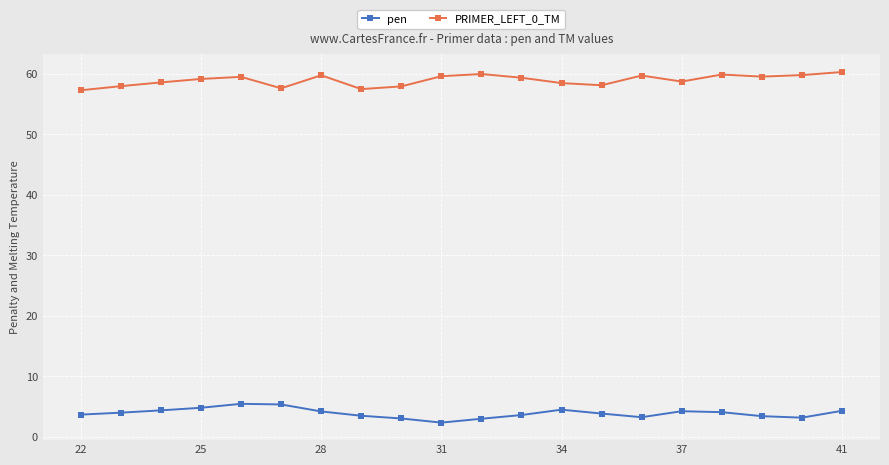

True or false: PRIMER_LEFT_0_TM and pen cross at least once.

False